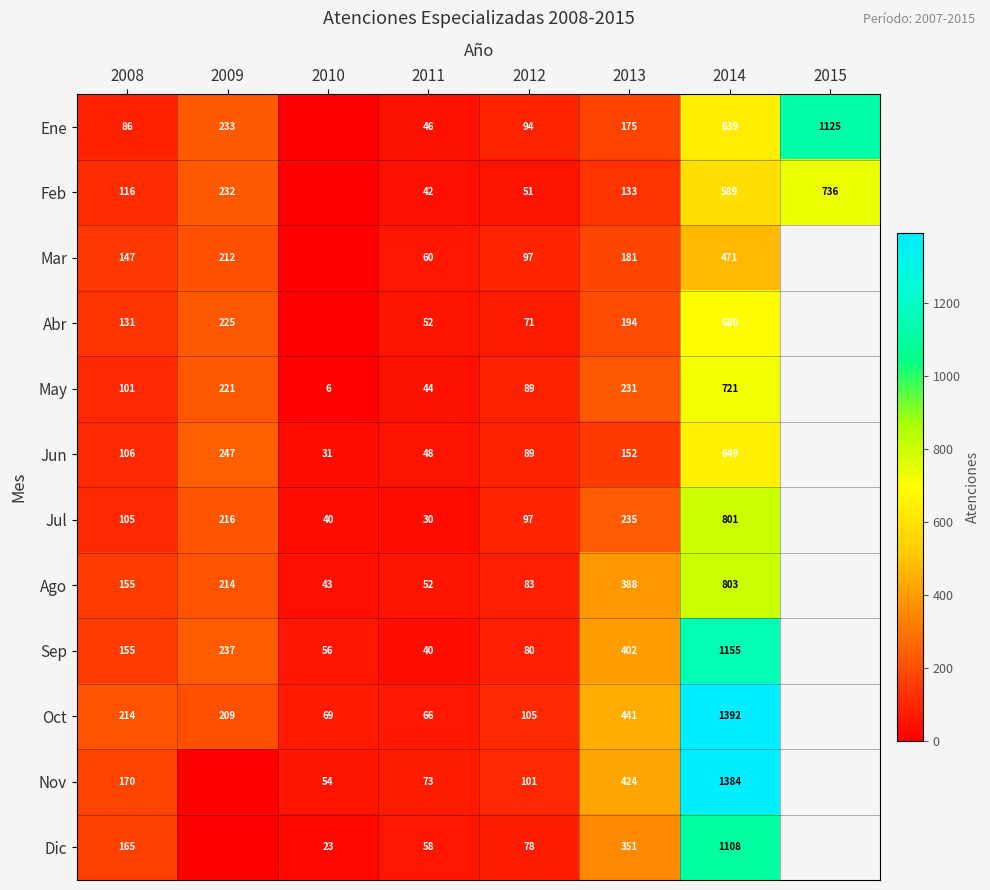

What is the sum of the May values at 2008 and 2011?

145